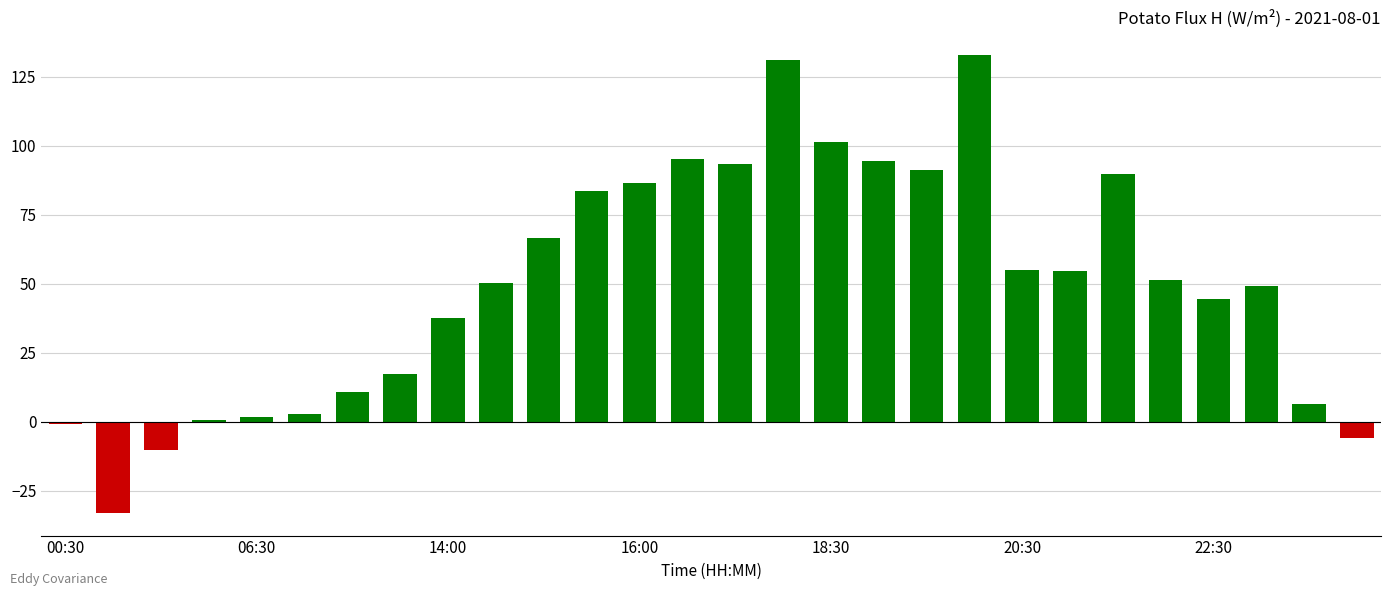

What is the maximum value shown in the chart?

132.8